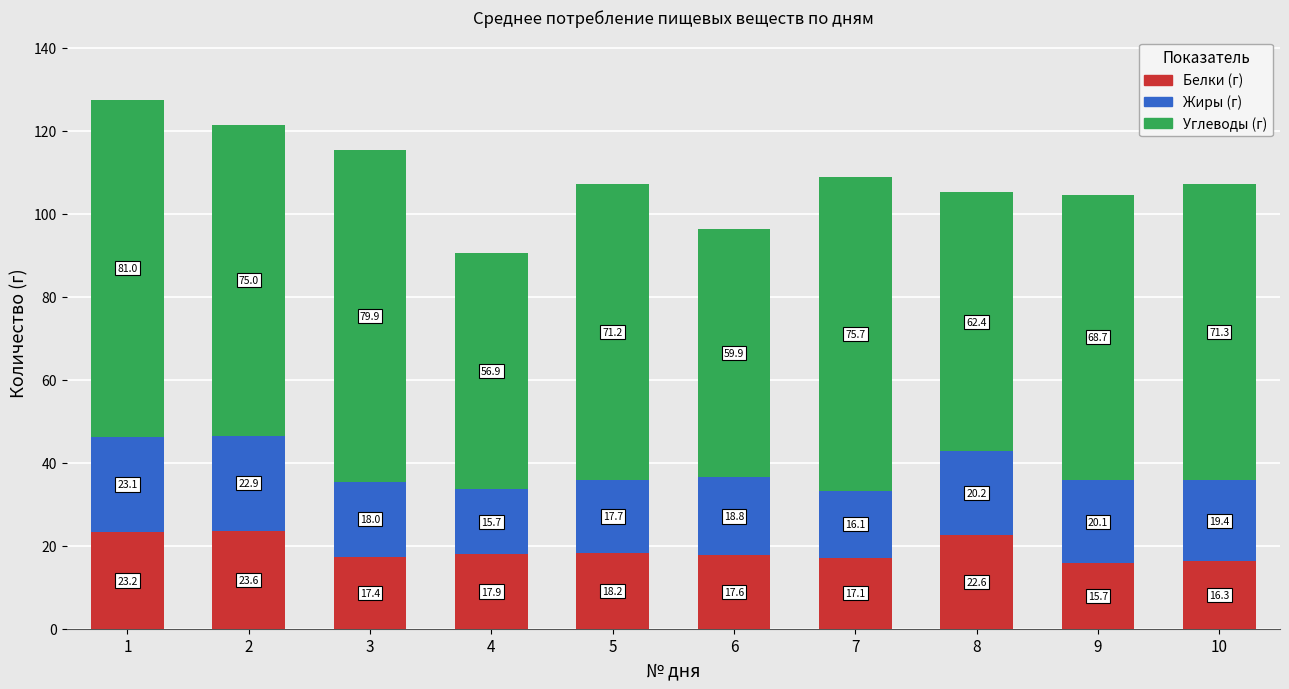

How many categories are shown in the chart?

10